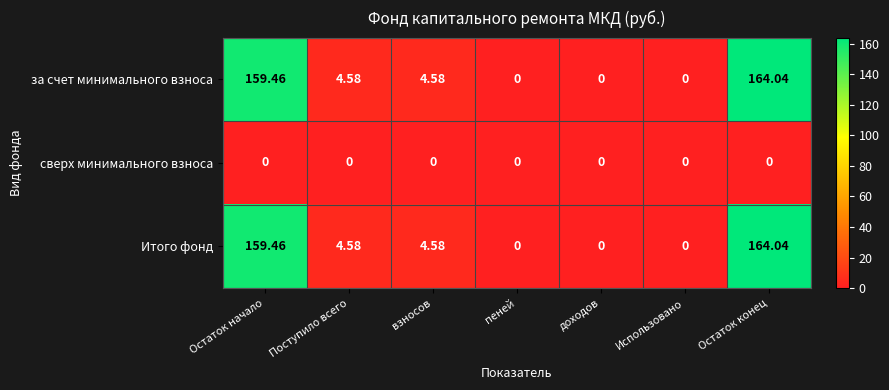

Which label corresponds to the largest value in the chart?

Остаток конец